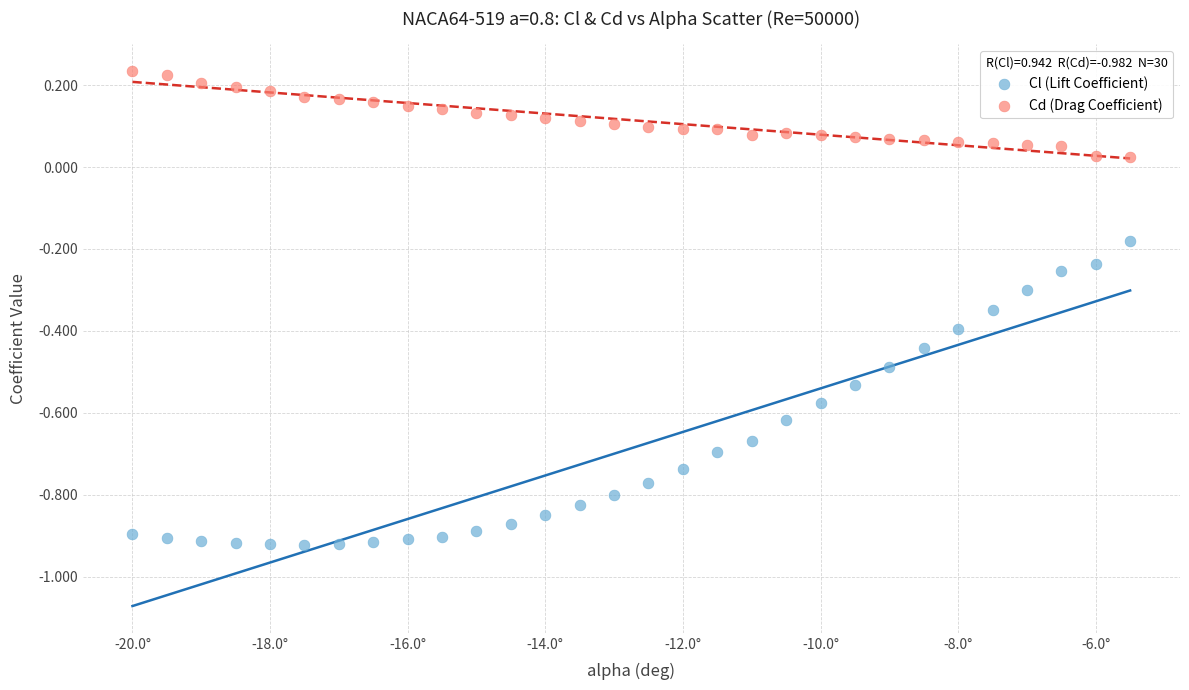

Which series contains the lowest Y value?

Cl (Lift Coefficient)